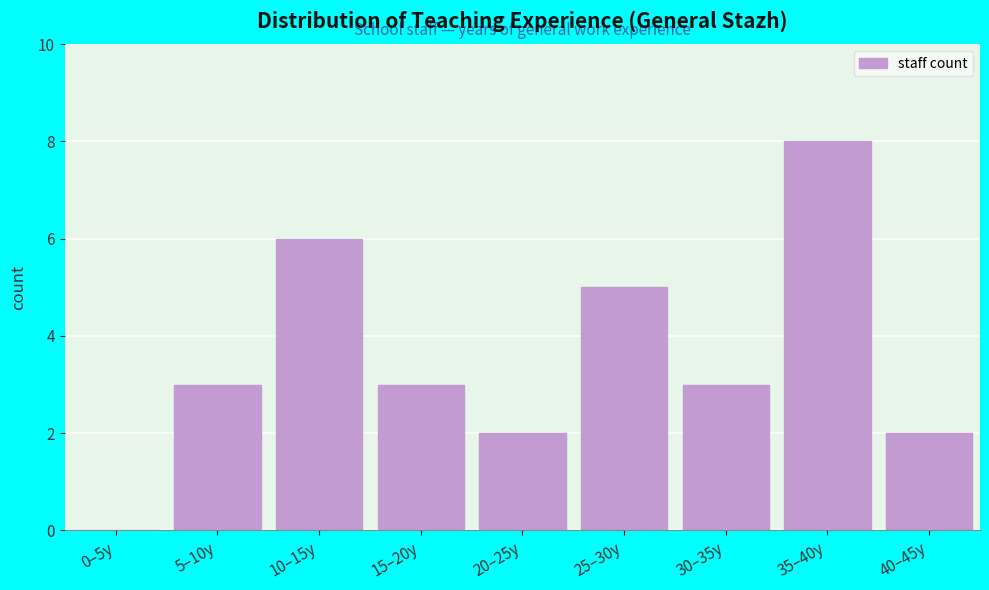

Reading left to right, extract all data points from this chart.

0–5y=0	5–10y=3	10–15y=6	15–20y=3	20–25y=2	25–30y=5	30–35y=3	35–40y=8	40–45y=2